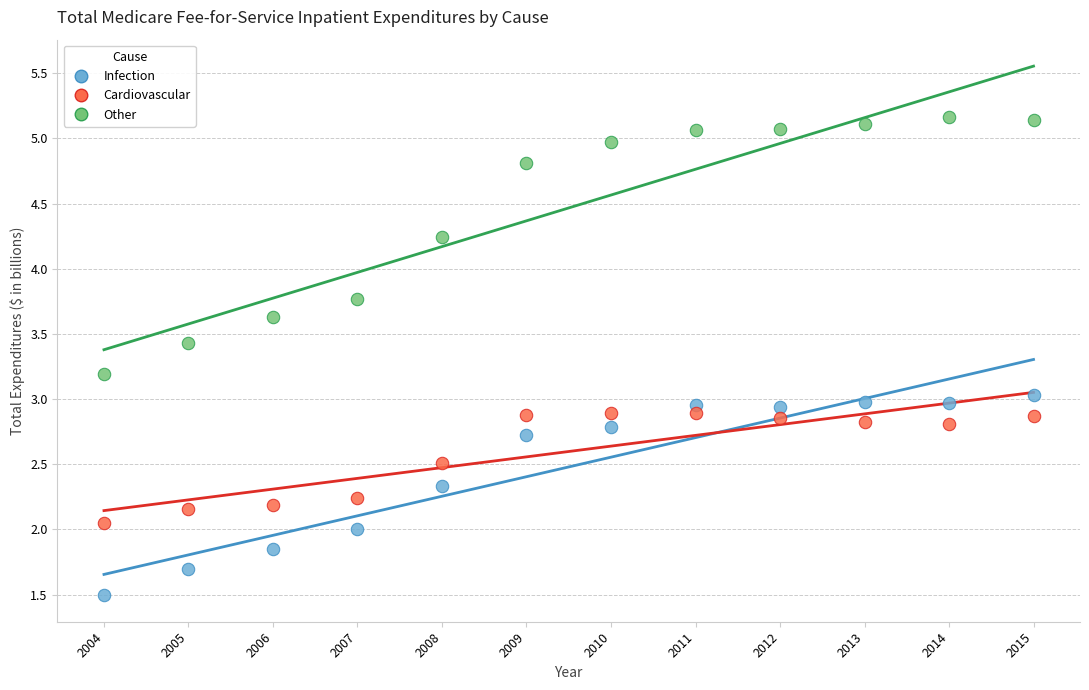

What are all the series names shown in the legend?

Infection, Cardiovascular, Other